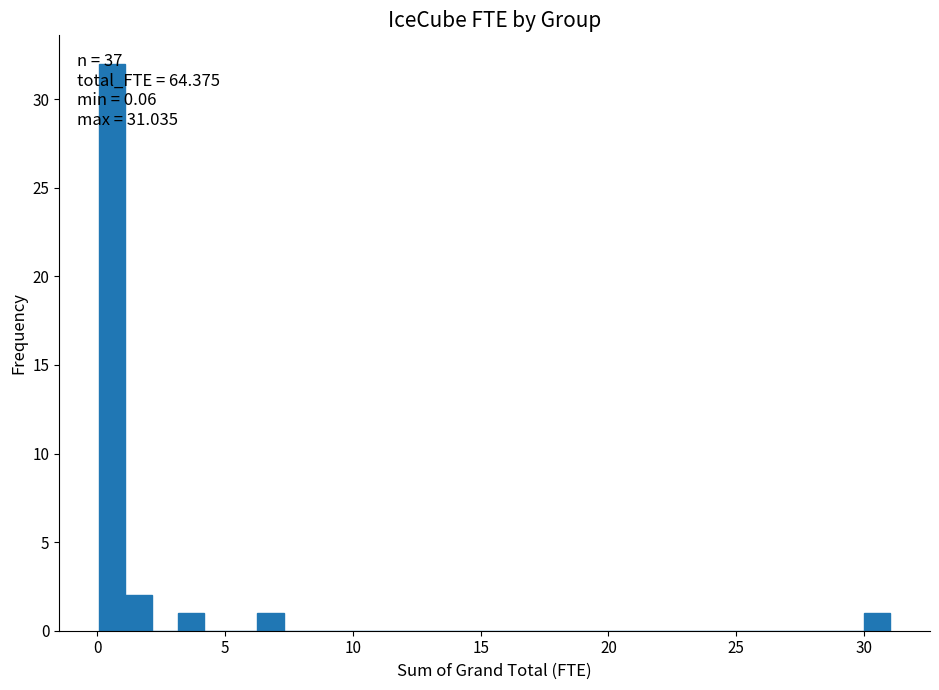

Read against the x-axis, roughly where is the centre of the tallest bar?

0.5